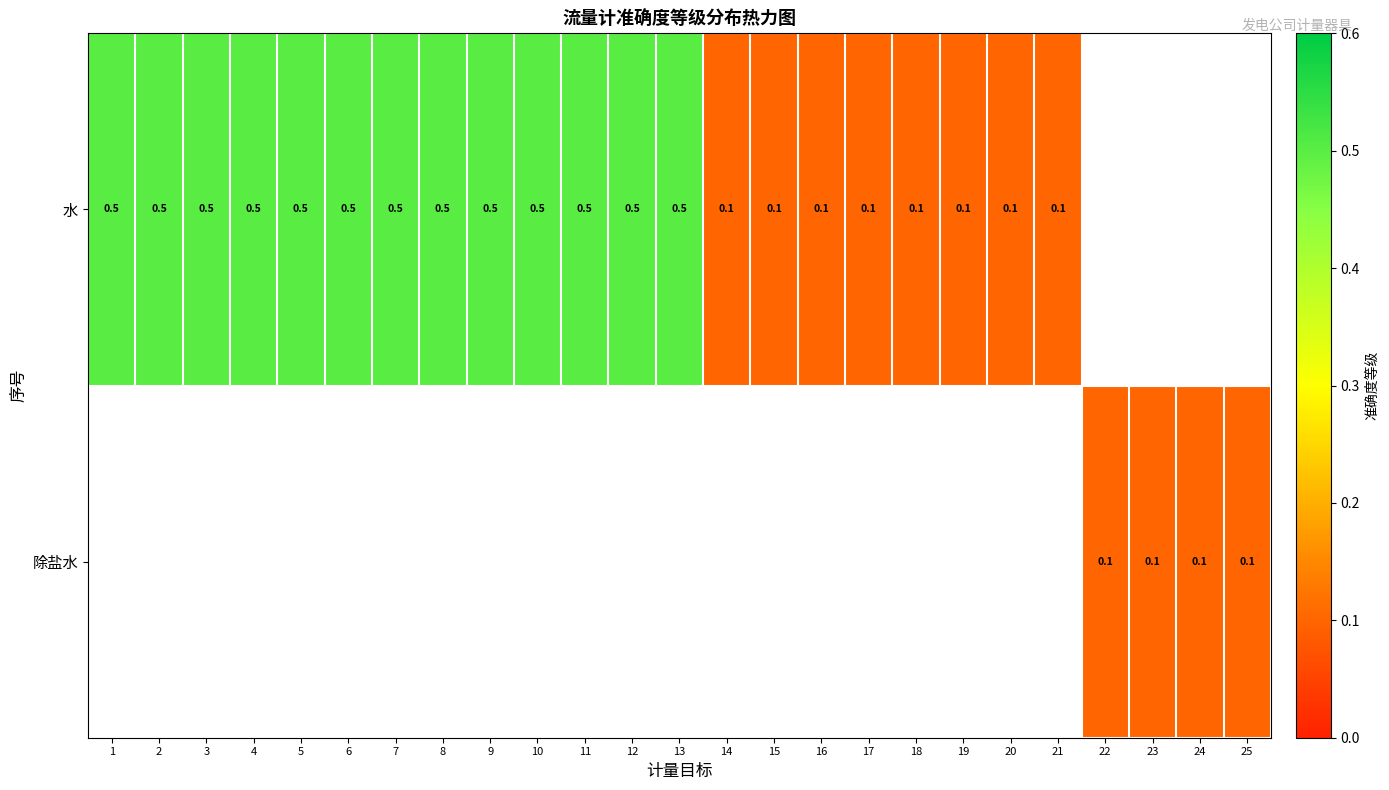

Which label corresponds to the smallest value in the chart?

14